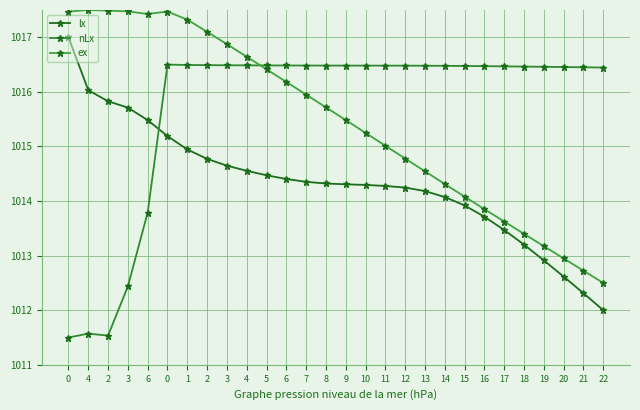

Which series has the widest spread of values?

lx